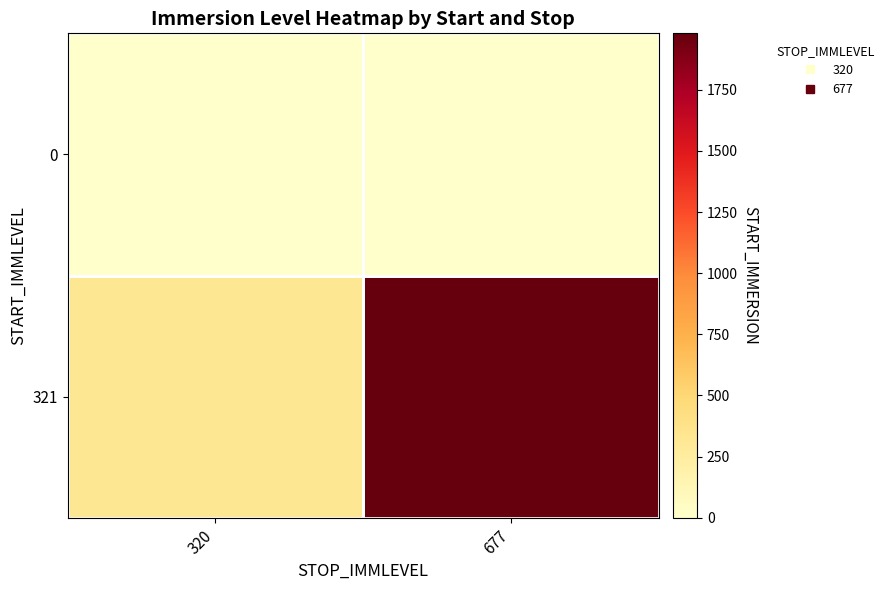

Rank the series by their average value, from highest to lowest.

321, 0